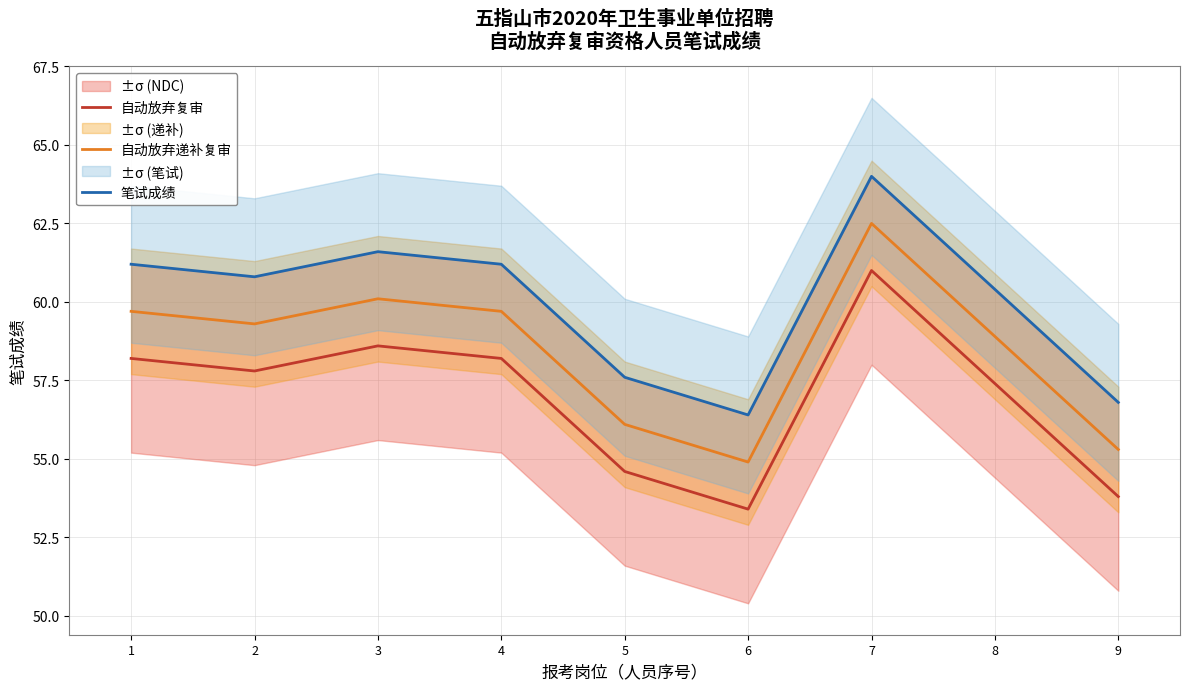

Which series has the widest spread of values?

自动放弃复审